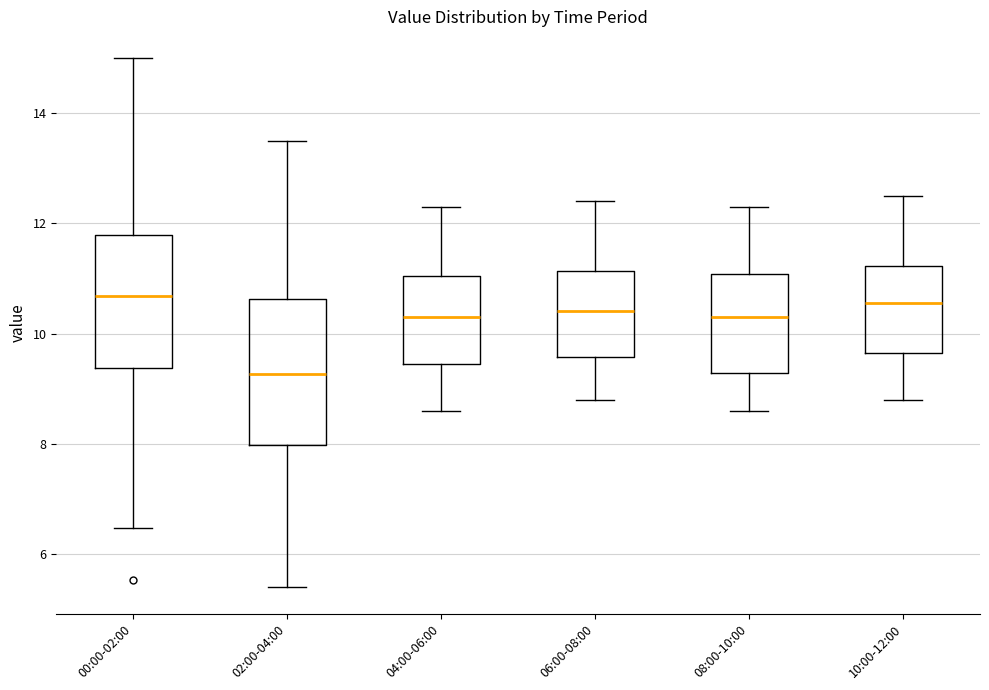

Reading left to right, read every box against the y-axis: the position of its median line, the range the box covers, and the ends of its whiskers. The values are not printed on the chart, so give them approximately, as read against the axis.

00:00-02:00: median 10.6, box 9.4 to 11.8, whiskers 6.4 to 15.0
02:00-04:00: median 9.2, box 8.0 to 10.6, whiskers 5.4 to 13.6
04:00-06:00: median 10.4, box 9.4 to 11.0, whiskers 8.6 to 12.4
06:00-08:00: median 10.4, box 9.6 to 11.2, whiskers 8.8 to 12.4
08:00-10:00: median 10.4, box 9.2 to 11.0, whiskers 8.6 to 12.4
10:00-12:00: median 10.6, box 9.6 to 11.2, whiskers 8.8 to 12.6